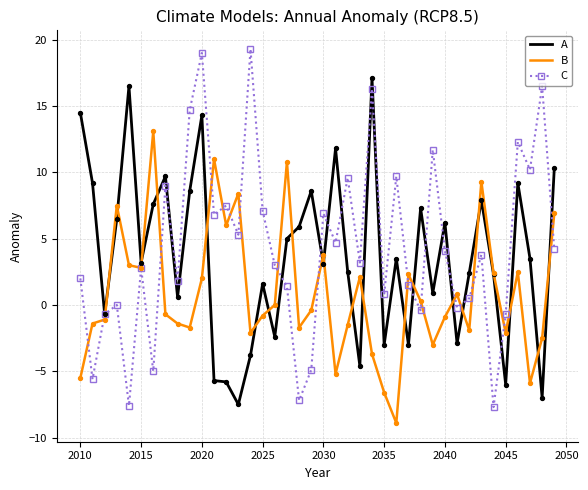

Which series has the widest spread of values?

C